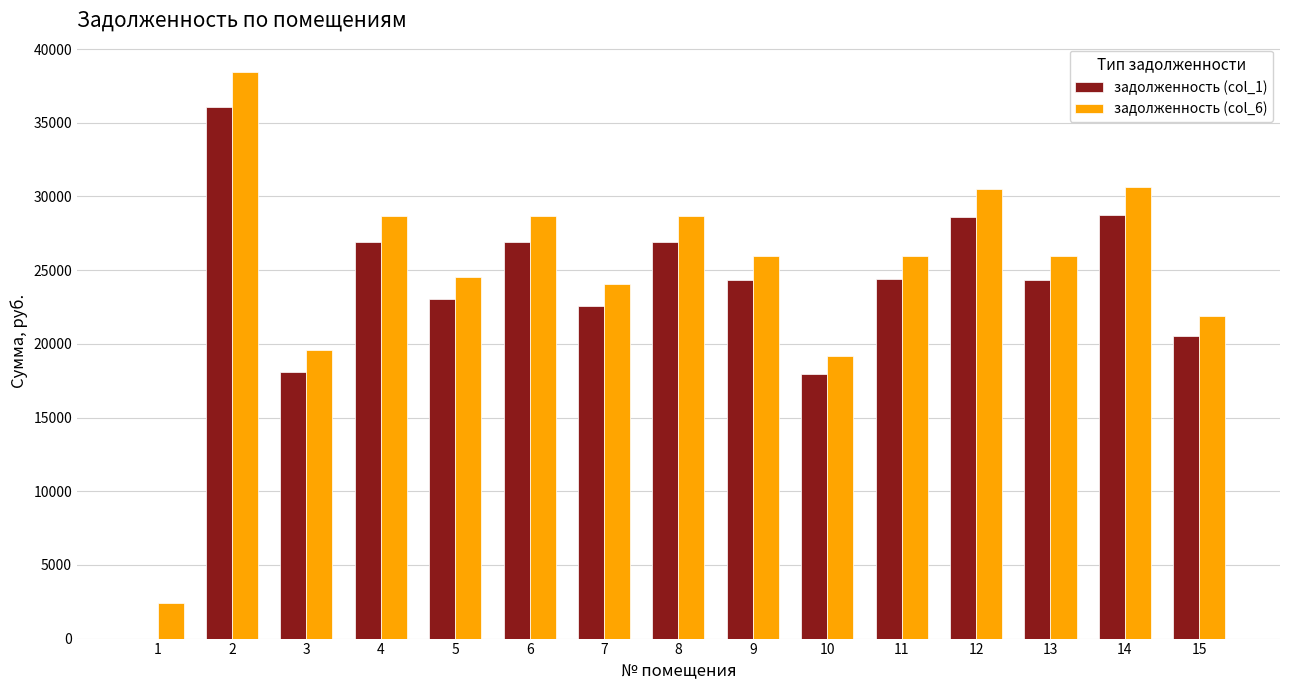

Are the bars grouped side by side (vs. stacked)?

Yes